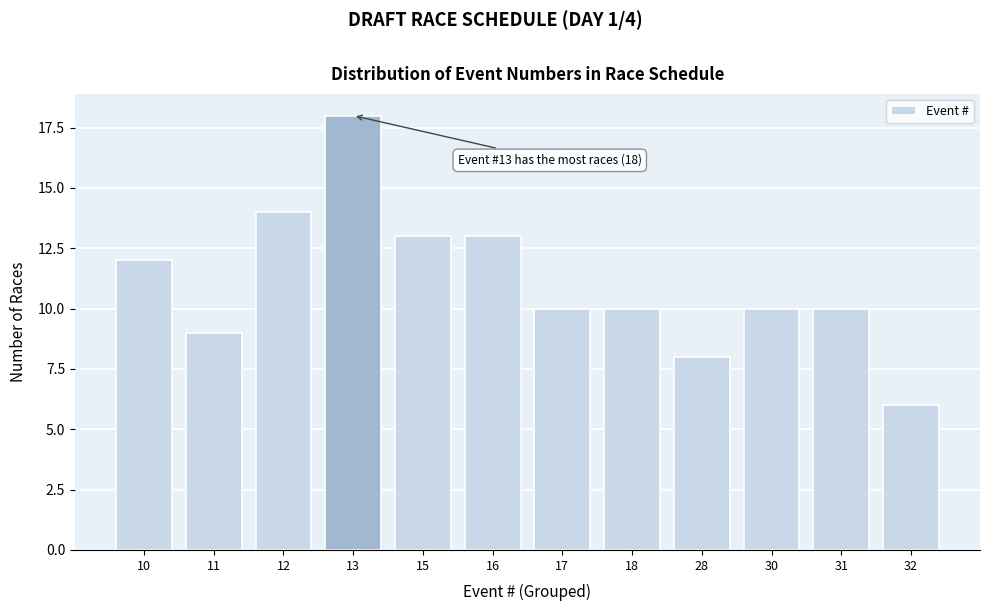

Reading left to right, list all the values displayed in this chart.

10=12	11=9	12=14	13=18	15=13	16=13	17=10	18=10	28=8	30=10	31=10	32=6